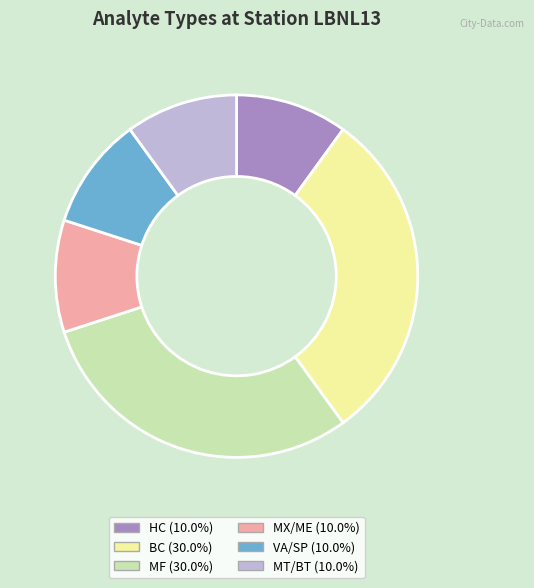

Does MF represent more than half of the total?

No